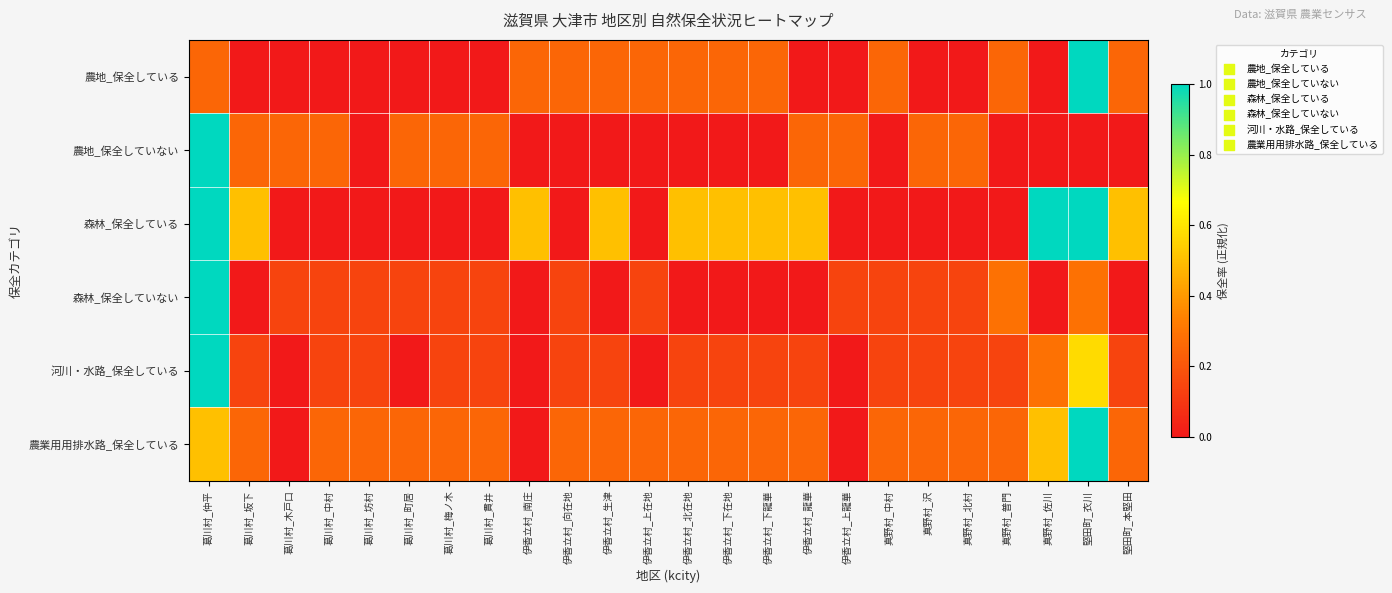

Reading left to right, what are all the values shown in this chart?

農地_保全している: 葛川村_仲平=0.2	葛川村_坂下=0.0	葛川村_木戸口=0.0	葛川村_中村=0.0	葛川村_坊村=0.0	葛川村_町居=0.0	葛川村_梅ノ木=0.0	葛川村_貫井=0.0	伊香立村_南庄=0.2	伊香立村_向在地=0.2	伊香立村_生津=0.2	伊香立村_上在地=0.2	伊香立村_北在地=0.2	伊香立村_下在地=0.2	伊香立村_下龍華=0.2	伊香立村_龍華=0.0	伊香立村_上龍華=0.0	真野村_中村=0.2	真野村_沢=0.0	真野村_北村=0.0	真野村_普門=0.2	真野村_佐川=0.0	堅田町_衣川=1.0	堅田町_本堅田=0.2
農地_保全していない: 葛川村_仲平=1.0	葛川村_坂下=0.2	葛川村_木戸口=0.2	葛川村_中村=0.2	葛川村_坊村=0.0	葛川村_町居=0.2	葛川村_梅ノ木=0.2	葛川村_貫井=0.2	伊香立村_南庄=0.0	伊香立村_向在地=0.0	伊香立村_生津=0.0	伊香立村_上在地=0.0	伊香立村_北在地=0.0	伊香立村_下在地=0.0	伊香立村_下龍華=0.0	伊香立村_龍華=0.2	伊香立村_上龍華=0.2	真野村_中村=0.0	真野村_沢=0.2	真野村_北村=0.2	真野村_普門=0.0	真野村_佐川=0.0	堅田町_衣川=0.0	堅田町_本堅田=0.0
森林_保全している: 葛川村_仲平=1.0	葛川村_坂下=0.5	葛川村_木戸口=0.0	葛川村_中村=0.0	葛川村_坊村=0.0	葛川村_町居=0.0	葛川村_梅ノ木=0.0	葛川村_貫井=0.0	伊香立村_南庄=0.5	伊香立村_向在地=0.0	伊香立村_生津=0.5	伊香立村_上在地=0.0	伊香立村_北在地=0.5	伊香立村_下在地=0.5	伊香立村_下龍華=0.5	伊香立村_龍華=0.5	伊香立村_上龍華=0.0	真野村_中村=0.0	真野村_沢=0.0	真野村_北村=0.0	真野村_普門=0.0	真野村_佐川=1.0	堅田町_衣川=1.0	堅田町_本堅田=0.5
森林_保全していない: 葛川村_仲平=1.0	葛川村_坂下=0.0	葛川村_木戸口=0.1	葛川村_中村=0.1	葛川村_坊村=0.1	葛川村_町居=0.1	葛川村_梅ノ木=0.1	葛川村_貫井=0.1	伊香立村_南庄=0.0	伊香立村_向在地=0.1	伊香立村_生津=0.0	伊香立村_上在地=0.1	伊香立村_北在地=0.0	伊香立村_下在地=0.0	伊香立村_下龍華=0.0	伊香立村_龍華=0.0	伊香立村_上龍華=0.1	真野村_中村=0.1	真野村_沢=0.1	真野村_北村=0.1	真野村_普門=0.3	真野村_佐川=0.0	堅田町_衣川=0.3	堅田町_本堅田=0.0
河川・水路_保全している: 葛川村_仲平=1.0	葛川村_坂下=0.1	葛川村_木戸口=0.0	葛川村_中村=0.1	葛川村_坊村=0.1	葛川村_町居=0.0	葛川村_梅ノ木=0.1	葛川村_貫井=0.1	伊香立村_南庄=0.0	伊香立村_向在地=0.1	伊香立村_生津=0.1	伊香立村_上在地=0.0	伊香立村_北在地=0.1	伊香立村_下在地=0.1	伊香立村_下龍華=0.1	伊香立村_龍華=0.1	伊香立村_上龍華=0.0	真野村_中村=0.1	真野村_沢=0.1	真野村_北村=0.1	真野村_普門=0.1	真野村_佐川=0.3	堅田町_衣川=0.6	堅田町_本堅田=0.1
農業用用排水路_保全している: 葛川村_仲平=0.5	葛川村_坂下=0.2	葛川村_木戸口=0.0	葛川村_中村=0.2	葛川村_坊村=0.2	葛川村_町居=0.2	葛川村_梅ノ木=0.2	葛川村_貫井=0.2	伊香立村_南庄=0.0	伊香立村_向在地=0.2	伊香立村_生津=0.2	伊香立村_上在地=0.2	伊香立村_北在地=0.2	伊香立村_下在地=0.2	伊香立村_下龍華=0.2	伊香立村_龍華=0.2	伊香立村_上龍華=0.0	真野村_中村=0.2	真野村_沢=0.2	真野村_北村=0.2	真野村_普門=0.2	真野村_佐川=0.5	堅田町_衣川=1.0	堅田町_本堅田=0.2